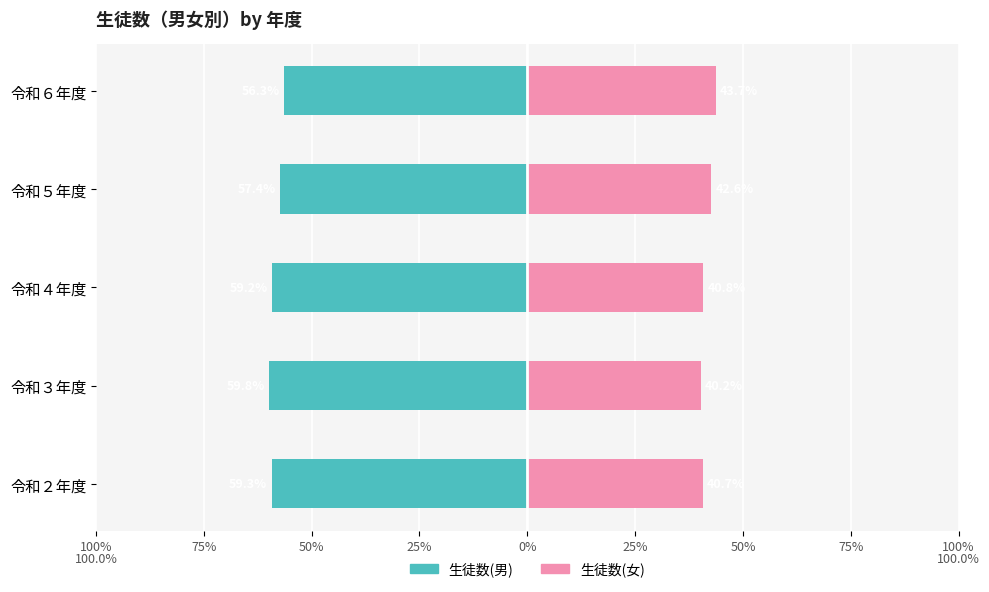

The 生徒数(男) series shows -57.4 at 令和５年度. True or false?

True